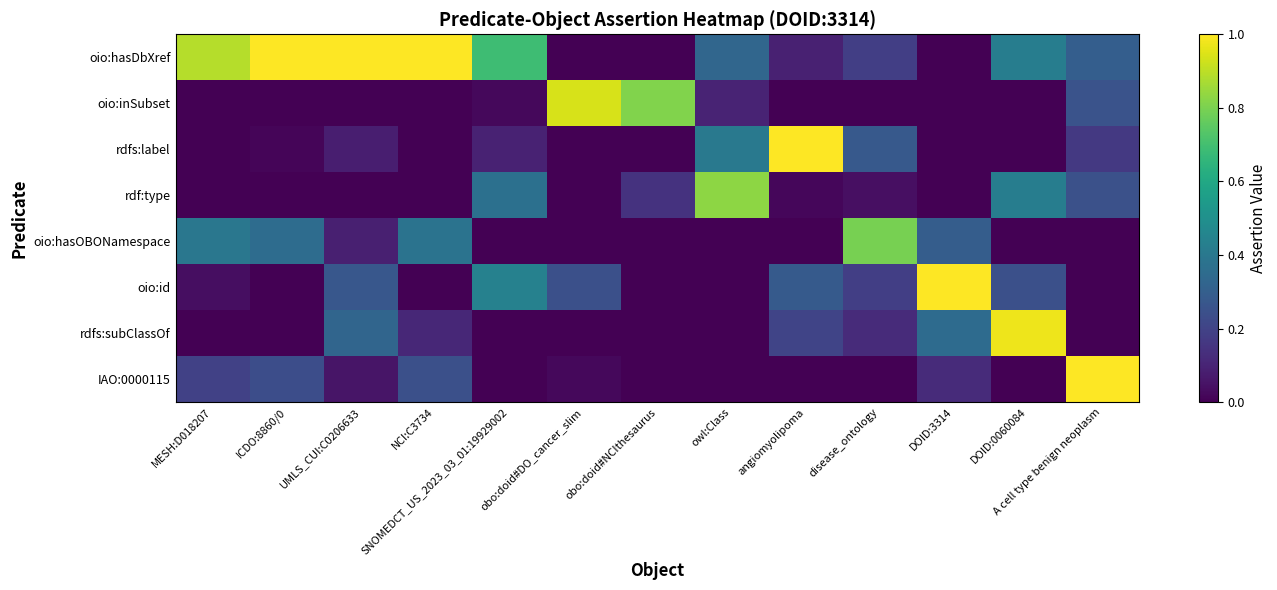

Reading left to right, transcribe all the data shown in this chart.

oio:hasDbXref: MESH:D018207=0.9	ICDO:8860/0=1.0	UMLS_CUI:C0206633=1.0	NCI:C3734=1.0	SNOMEDCT_US_2023_03_01:19929002=0.7	obo:doid#DO_cancer_slim=0.0	obo:doid#NCIthesaurus=0.0	owl:Class=0.3	angiomyolipoma=0.1	disease_ontology=0.2	DOID:3314=0.0	DOID:0060084=0.4	A cell type benign neoplasm=0.3
oio:inSubset: MESH:D018207=0.0	ICDO:8860/0=0.0	UMLS_CUI:C0206633=0.0	NCI:C3734=0.0	SNOMEDCT_US_2023_03_01:19929002=0.0	obo:doid#DO_cancer_slim=0.9	obo:doid#NCIthesaurus=0.8	owl:Class=0.1	angiomyolipoma=0.0	disease_ontology=0.0	DOID:3314=0.0	DOID:0060084=0.0	A cell type benign neoplasm=0.3
rdfs:label: MESH:D018207=0.0	ICDO:8860/0=0.0	UMLS_CUI:C0206633=0.1	NCI:C3734=0.0	SNOMEDCT_US_2023_03_01:19929002=0.1	obo:doid#DO_cancer_slim=0.0	obo:doid#NCIthesaurus=0.0	owl:Class=0.4	angiomyolipoma=1.0	disease_ontology=0.3	DOID:3314=0.0	DOID:0060084=0.0	A cell type benign neoplasm=0.2
rdf:type: MESH:D018207=0.0	ICDO:8860/0=0.0	UMLS_CUI:C0206633=0.0	NCI:C3734=0.0	SNOMEDCT_US_2023_03_01:19929002=0.4	obo:doid#DO_cancer_slim=0.0	obo:doid#NCIthesaurus=0.1	owl:Class=0.8	angiomyolipoma=0.0	disease_ontology=0.0	DOID:3314=0.0	DOID:0060084=0.4	A cell type benign neoplasm=0.2
oio:hasOBONamespace: MESH:D018207=0.4	ICDO:8860/0=0.4	UMLS_CUI:C0206633=0.1	NCI:C3734=0.4	SNOMEDCT_US_2023_03_01:19929002=0.0	obo:doid#DO_cancer_slim=0.0	obo:doid#NCIthesaurus=0.0	owl:Class=0.0	angiomyolipoma=0.0	disease_ontology=0.8	DOID:3314=0.3	DOID:0060084=0.0	A cell type benign neoplasm=0.0
oio:id: MESH:D018207=0.0	ICDO:8860/0=0.0	UMLS_CUI:C0206633=0.3	NCI:C3734=0.0	SNOMEDCT_US_2023_03_01:19929002=0.4	obo:doid#DO_cancer_slim=0.2	obo:doid#NCIthesaurus=0.0	owl:Class=0.0	angiomyolipoma=0.3	disease_ontology=0.2	DOID:3314=1.0	DOID:0060084=0.2	A cell type benign neoplasm=0.0
rdfs:subClassOf: MESH:D018207=0.0	ICDO:8860/0=0.0	UMLS_CUI:C0206633=0.3	NCI:C3734=0.1	SNOMEDCT_US_2023_03_01:19929002=0.0	obo:doid#DO_cancer_slim=0.0	obo:doid#NCIthesaurus=0.0	owl:Class=0.0	angiomyolipoma=0.2	disease_ontology=0.1	DOID:3314=0.3	DOID:0060084=1.0	A cell type benign neoplasm=0.0
IAO:0000115: MESH:D018207=0.2	ICDO:8860/0=0.2	UMLS_CUI:C0206633=0.1	NCI:C3734=0.2	SNOMEDCT_US_2023_03_01:19929002=0.0	obo:doid#DO_cancer_slim=0.0	obo:doid#NCIthesaurus=0.0	owl:Class=0.0	angiomyolipoma=0.0	disease_ontology=0.0	DOID:3314=0.1	DOID:0060084=0.0	A cell type benign neoplasm=1.0